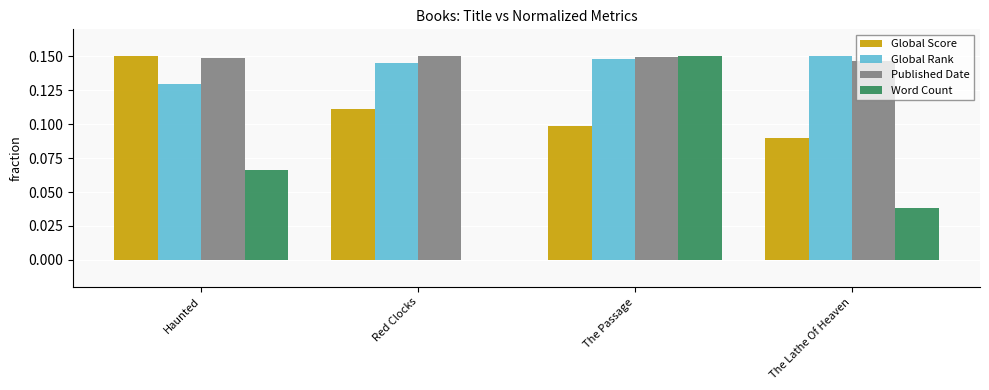

The value of Global Score at The Passage is 0.0. True or false?

False